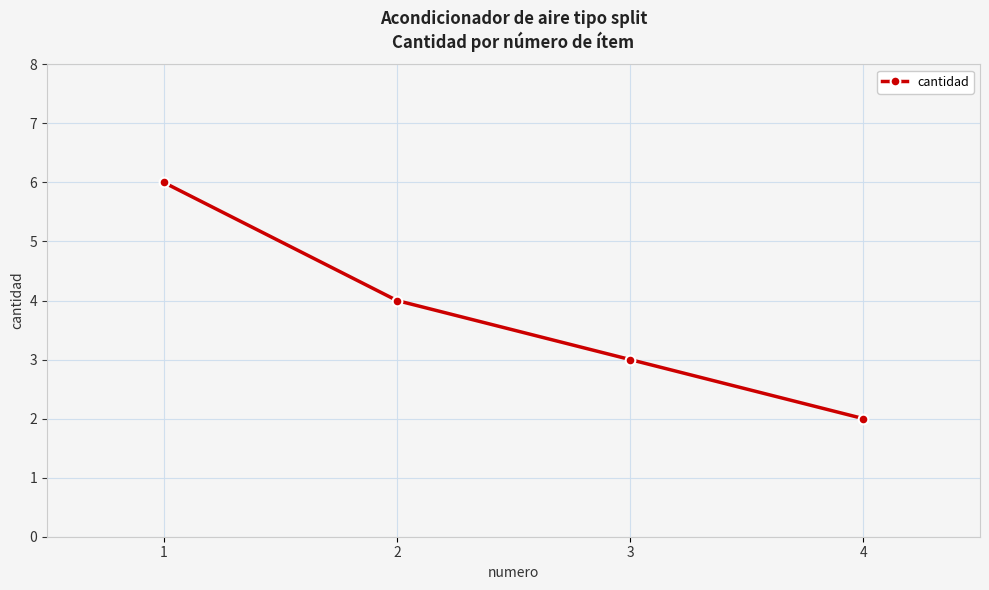

Count the values in the range 3 to 6.

3